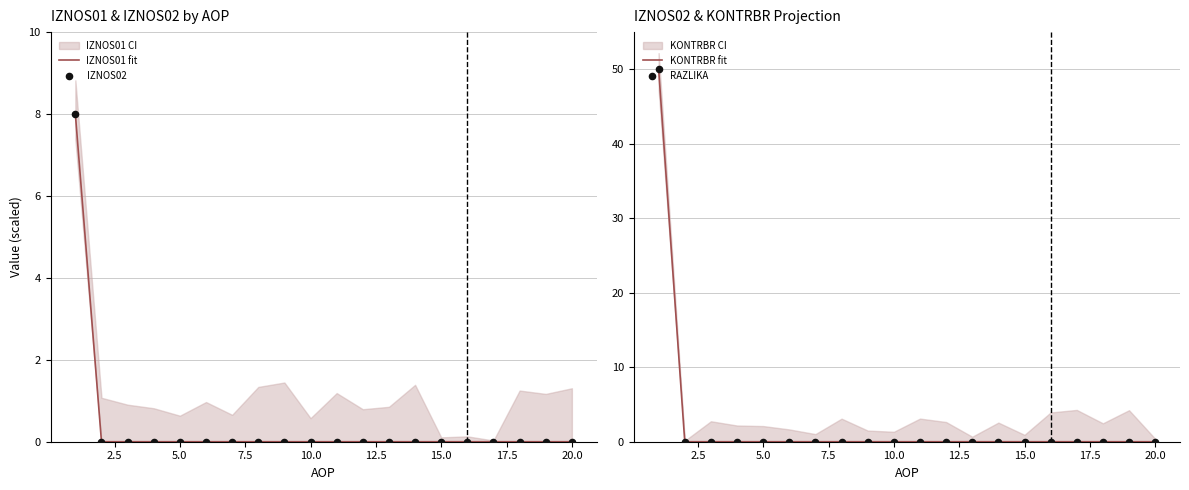

Which series has the largest Y range (max minus min)?

KONTRBR fit